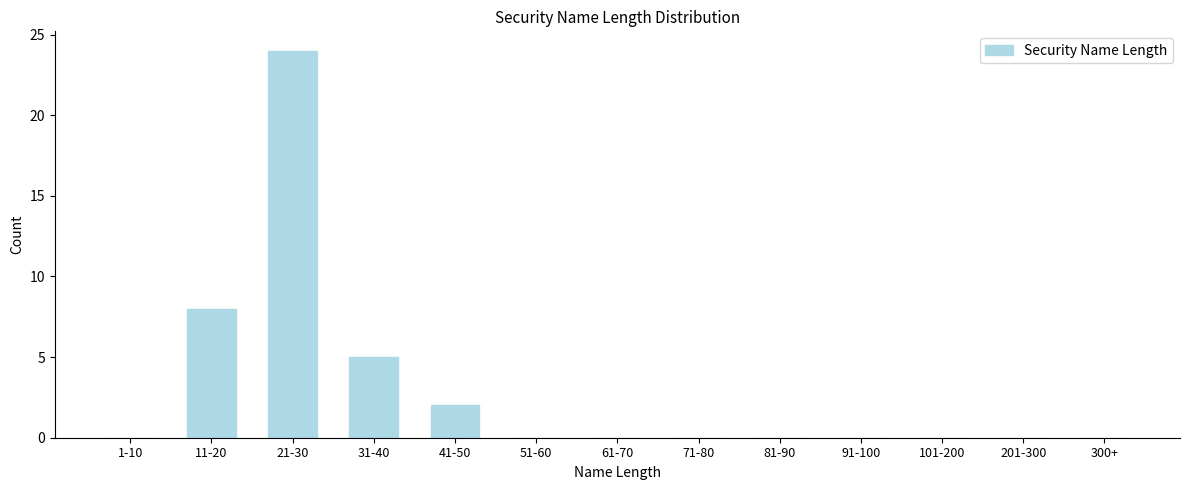

Reading left to right, extract all data points from this chart.

1-10=0	11-20=8	21-30=24	31-40=5	41-50=2	51-60=0	61-70=0	71-80=0	81-90=0	91-100=0	101-200=0	201-300=0	300+=0